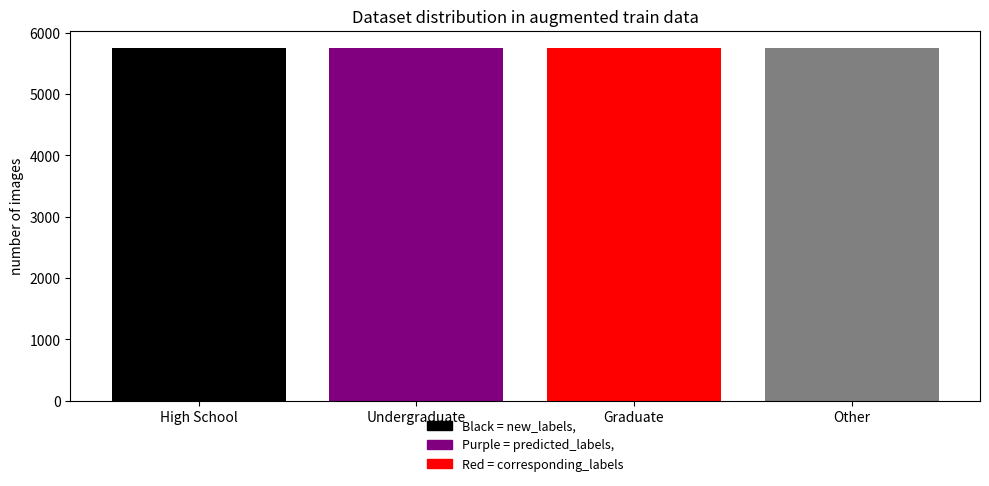

What value does the data have at Other?

5749